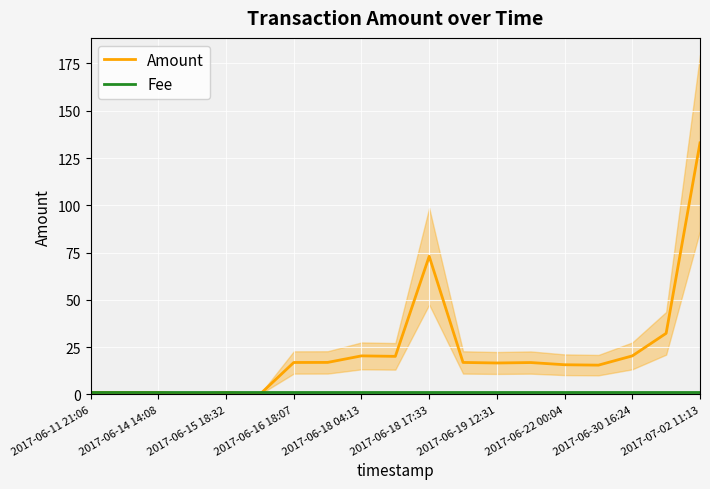

The Amount series shows 20.3 at 2017-06-18 04:13. True or false?

True